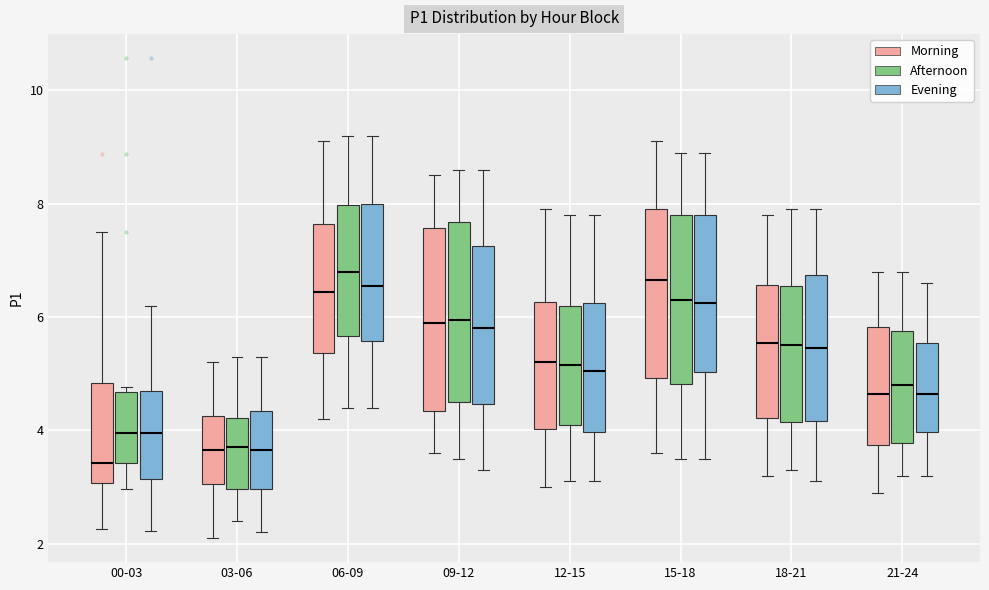

Where does the lower whisker of the box for 06-09 (Evening) end on the y-axis? The values are not printed on the chart, so give them approximately, as read against the axis.

4.4